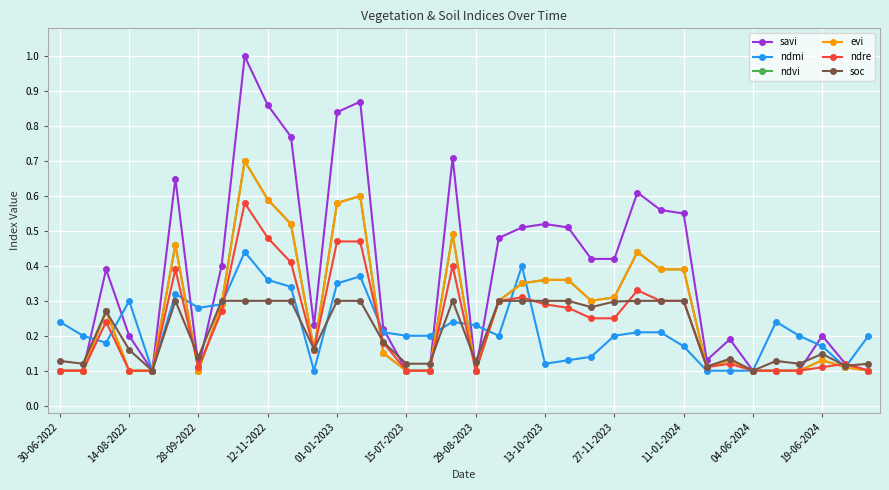

How many evi values are between 0 and 1?

36